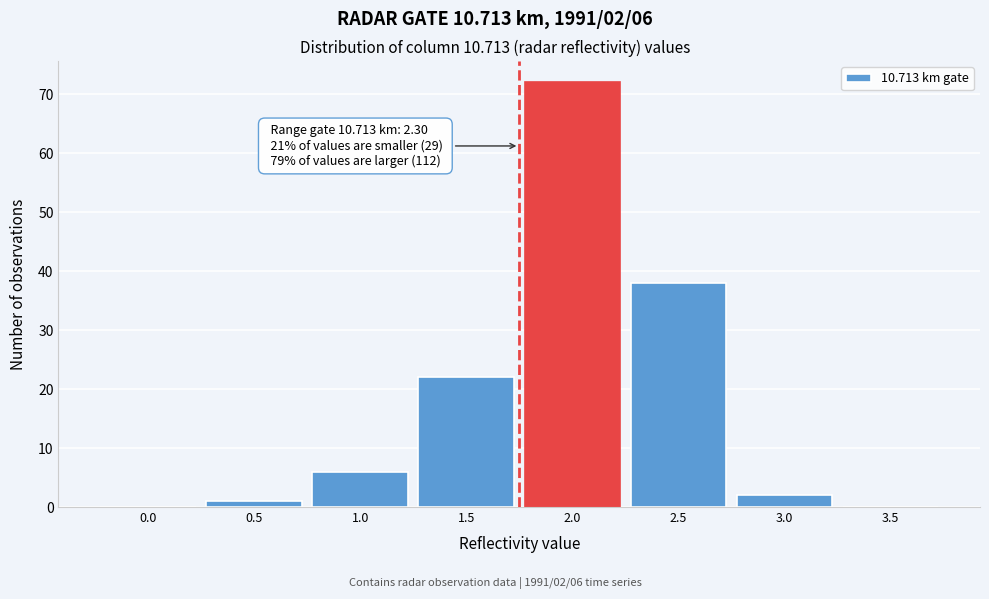

Reading left to right, transcribe all the data shown in this chart.

0.0=0	0.5=1	1.0=6	1.5=22	2.0=72	2.5=38	3.0=2	3.5=0